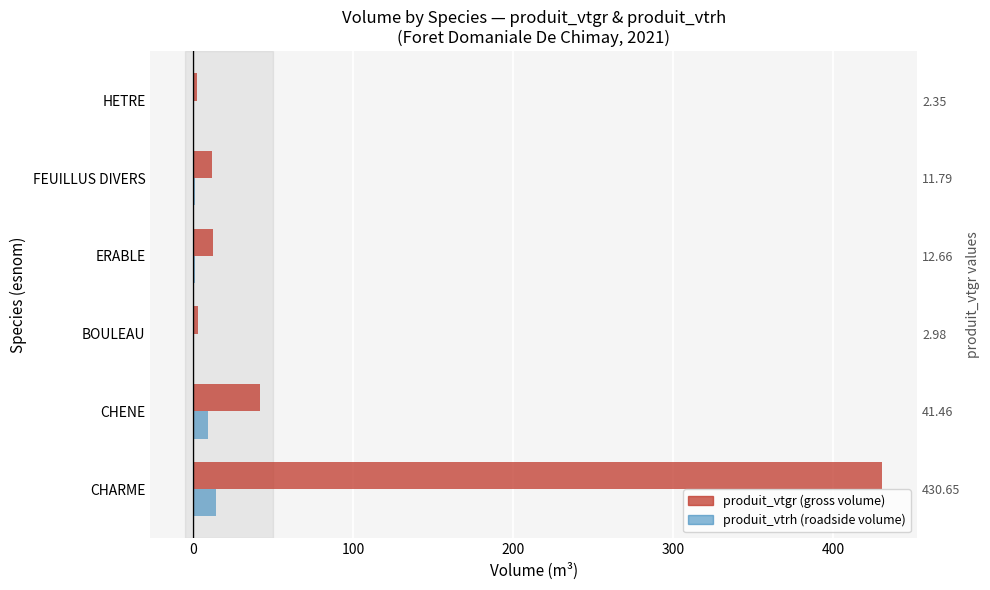

How many data points does each series have?

6